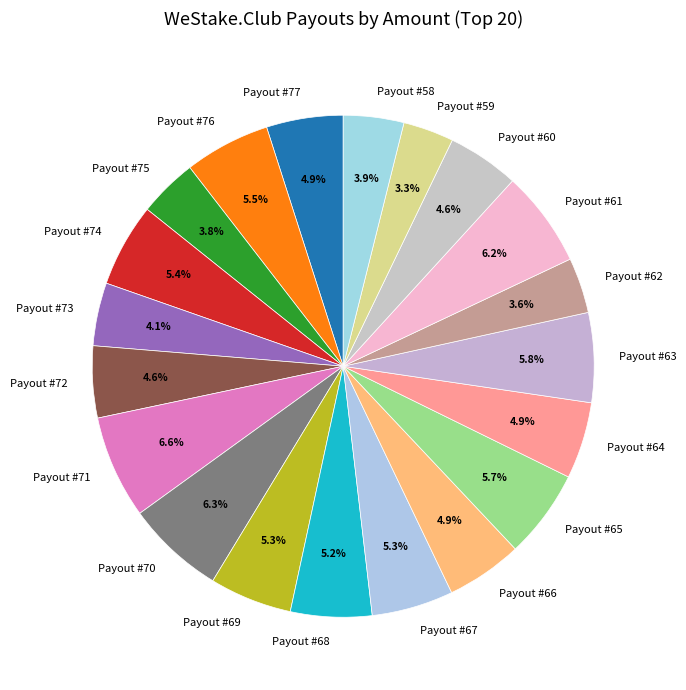

To the nearest percent, what is the combined percentage of Payout #75 and Payout #63?

10%